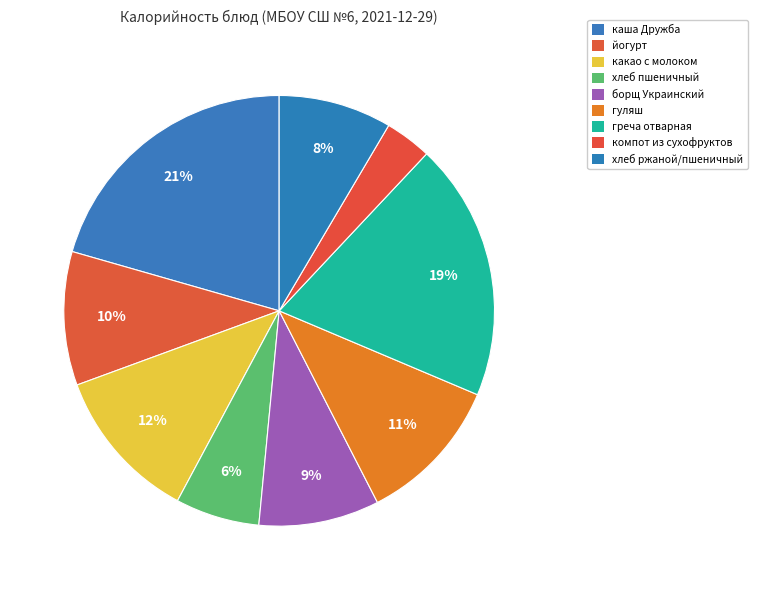

Which category has the smallest portion of the pie?

компот из сухофруктов